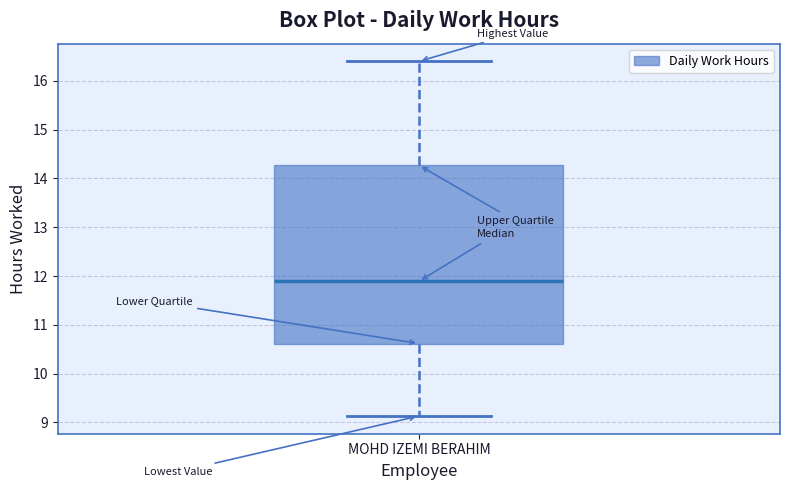

Transcribe this box plot: give where the median line is, the range the box spans, and where the two whiskers end, as read against the y-axis. The values are not printed on the chart, so give them approximately, as read against the axis.

median 11.9, box 10.6 to 14.3, whiskers 9.1 to 16.4